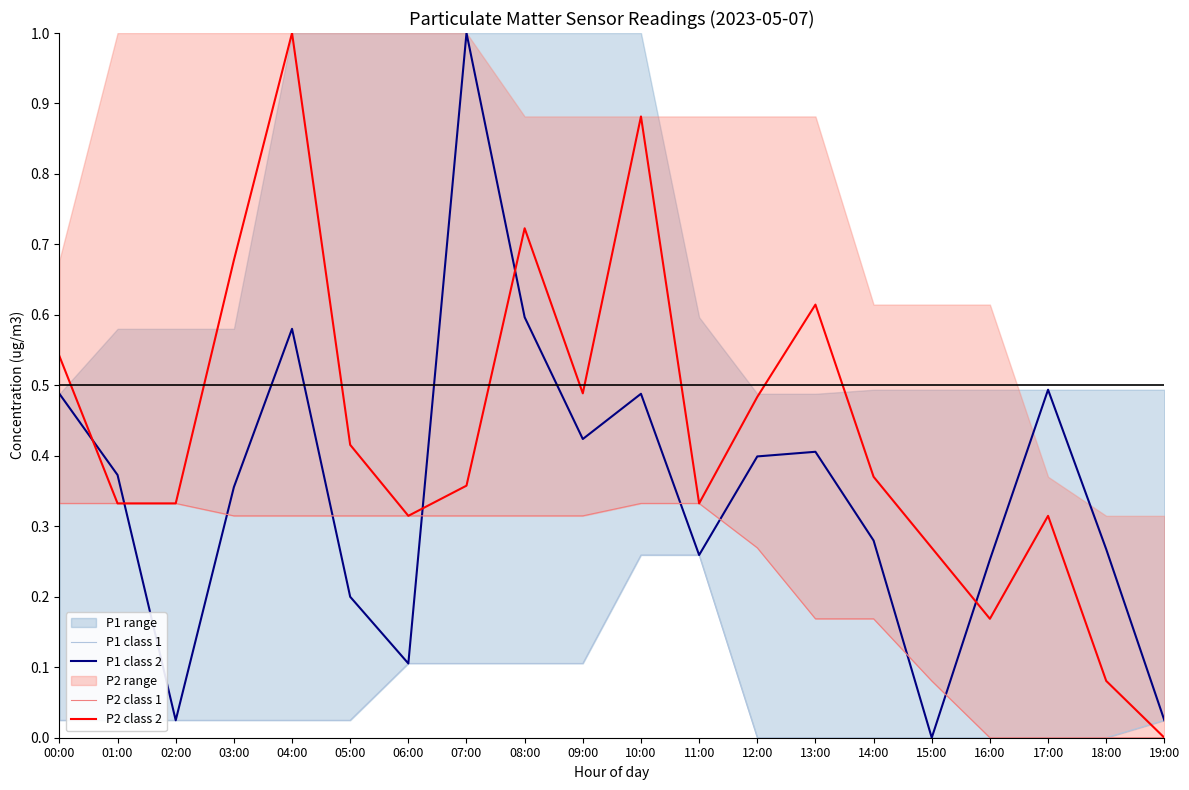

At which label does P1 class 2 reach its minimum?

15:00